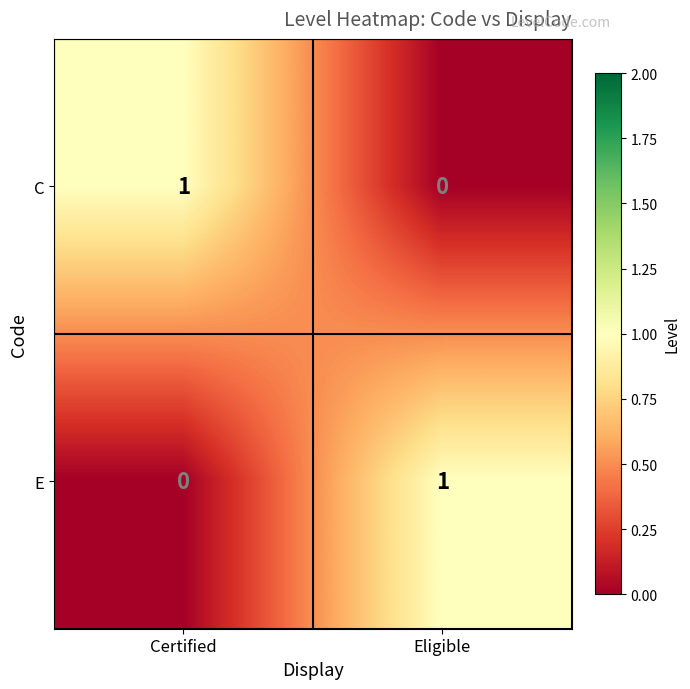

The value of E at Eligible is 2. True or false?

False